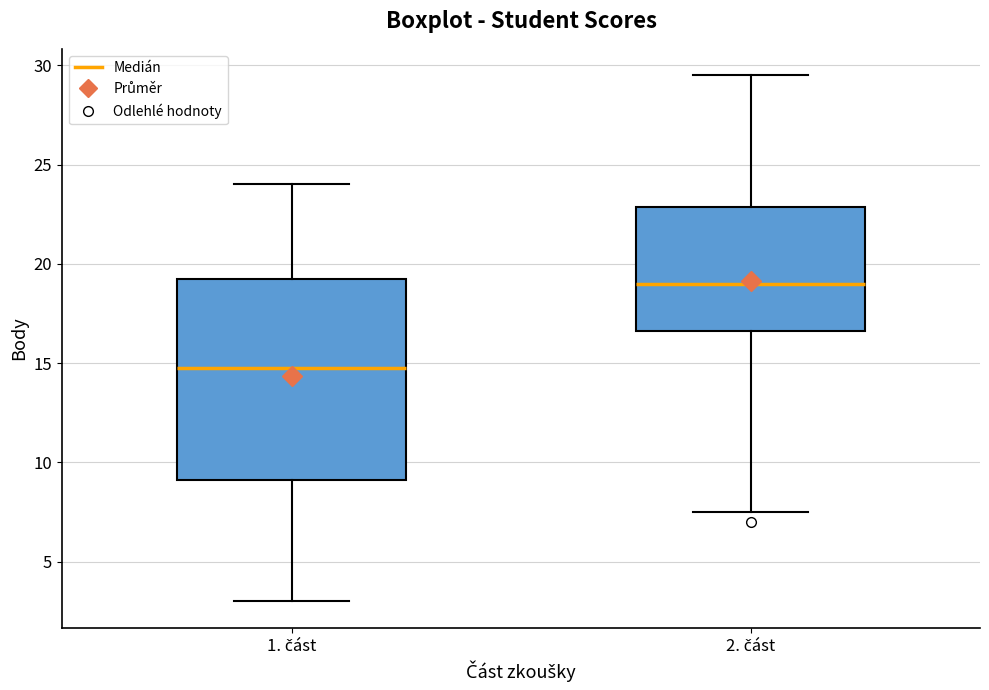

Where is the lower edge of the box for 1. část on the y-axis? The values are not printed on the chart, so give them approximately, as read against the axis.

9.0